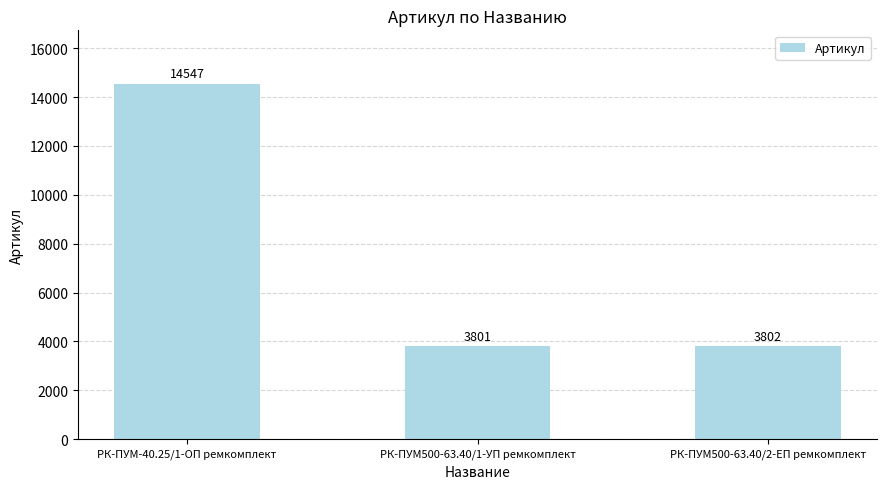

How many bars are there in total?

3